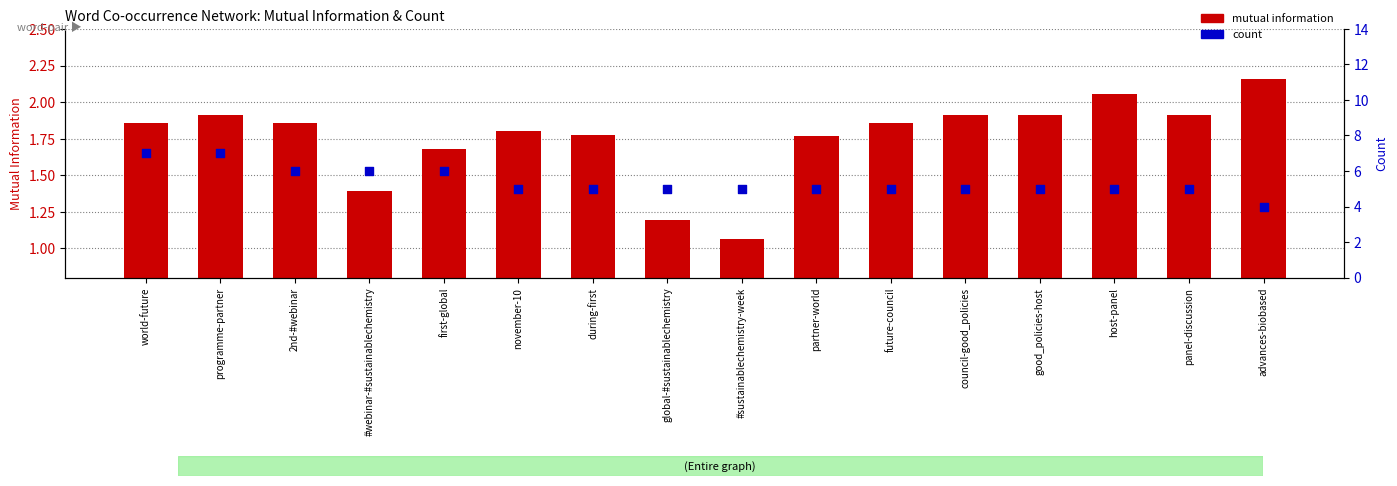

At which category is the sum across all series the highest?

programme-partner